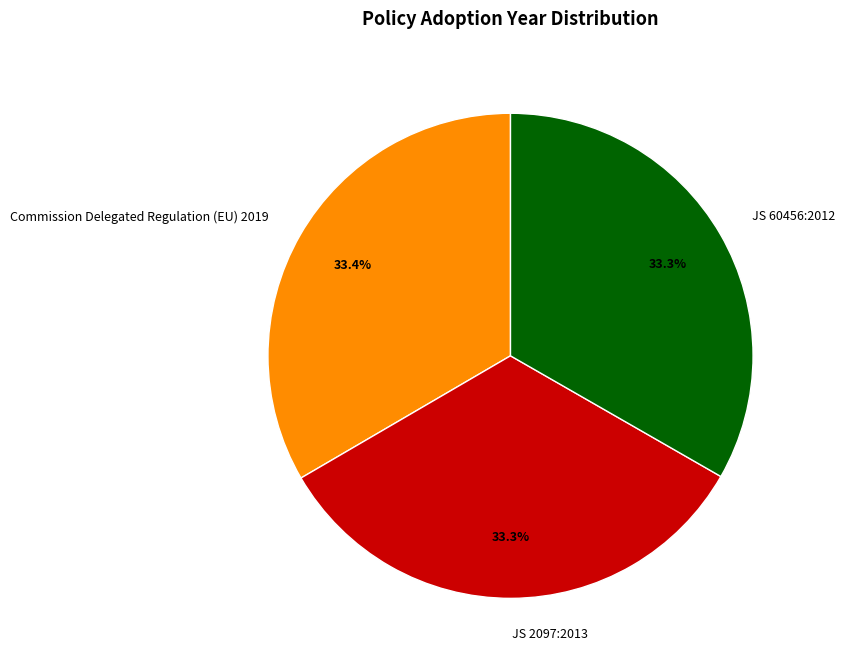

Count the number of slices in the pie.

3